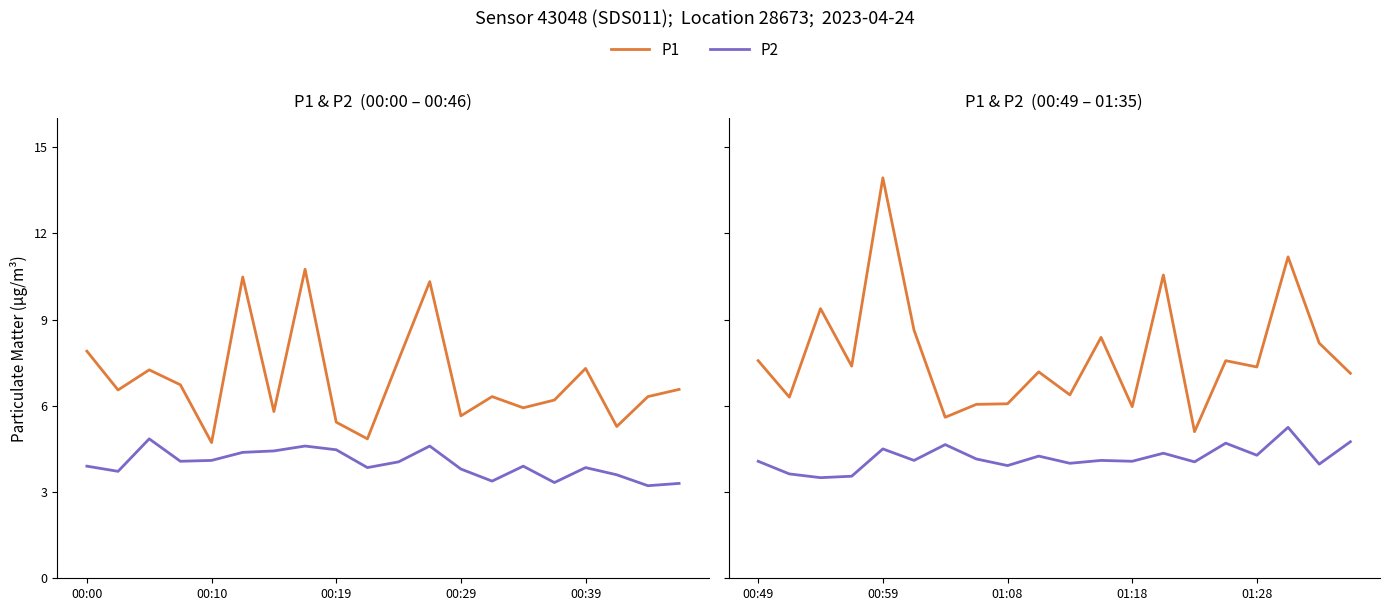

True or false: P1 and P2 intersect in this chart.

False